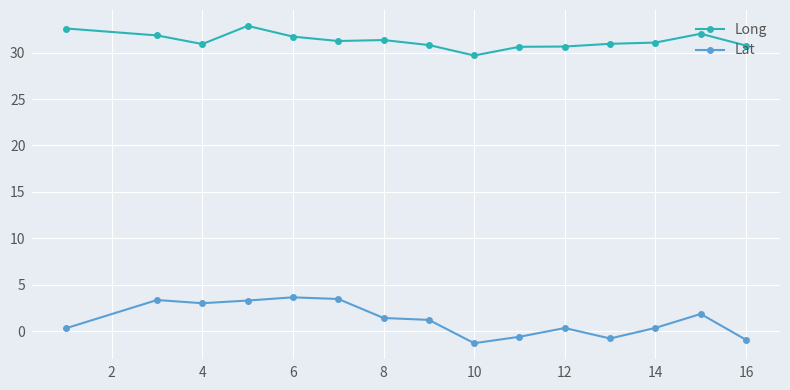

What is the minimum value for Long?

29.7